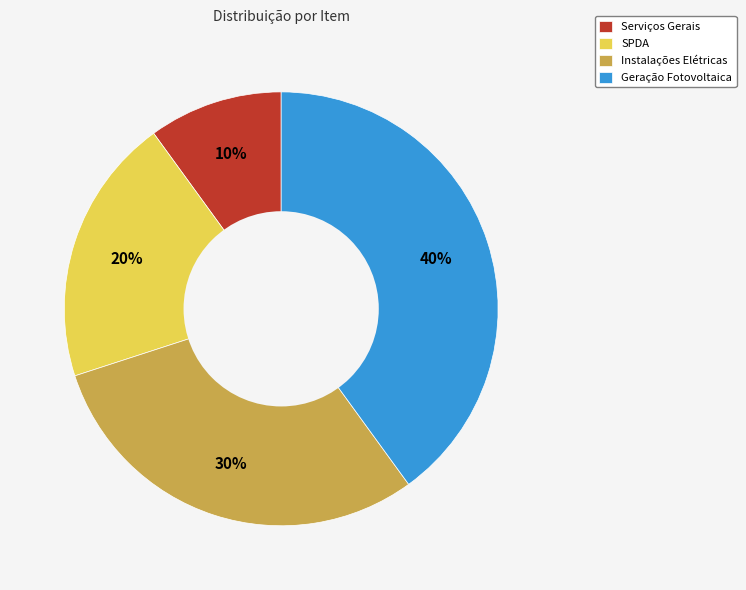

Rank the categories by value from highest to lowest.

Geração Fotovoltaica, Instalações Elétricas, SPDA, Serviços Gerais